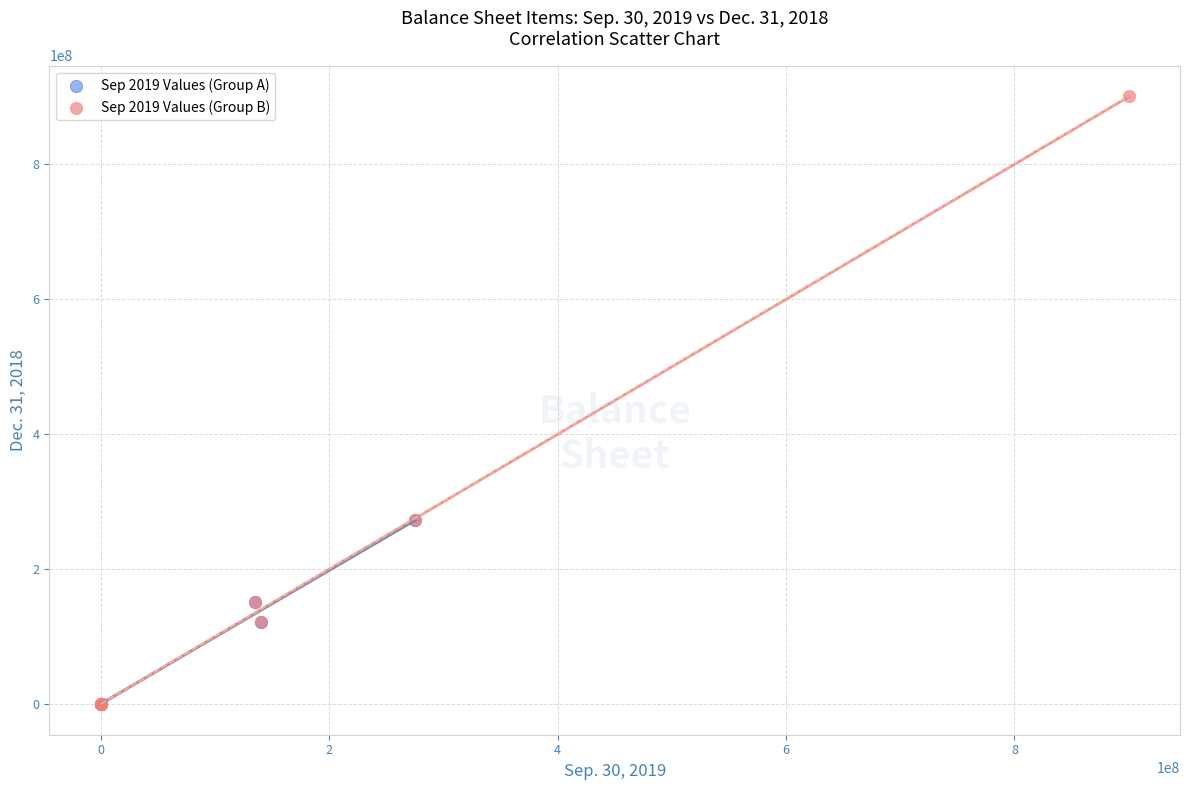

What are all the series names shown in the legend?

Sep 2019 Values (Group A), Sep 2019 Values (Group B)